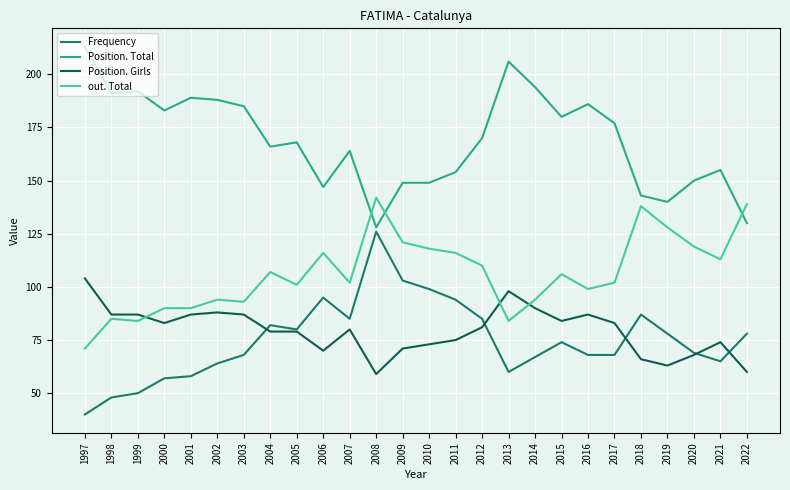

Where is Position. Total nearest to the value 170?

2012